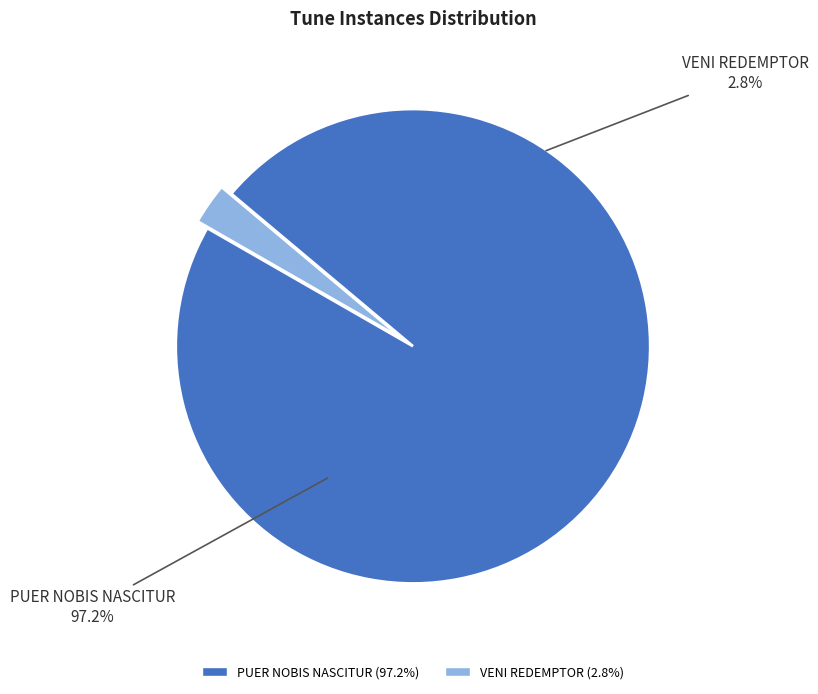

What percentage is the PUER NOBIS NASCITUR slice, to the nearest percent?

97%